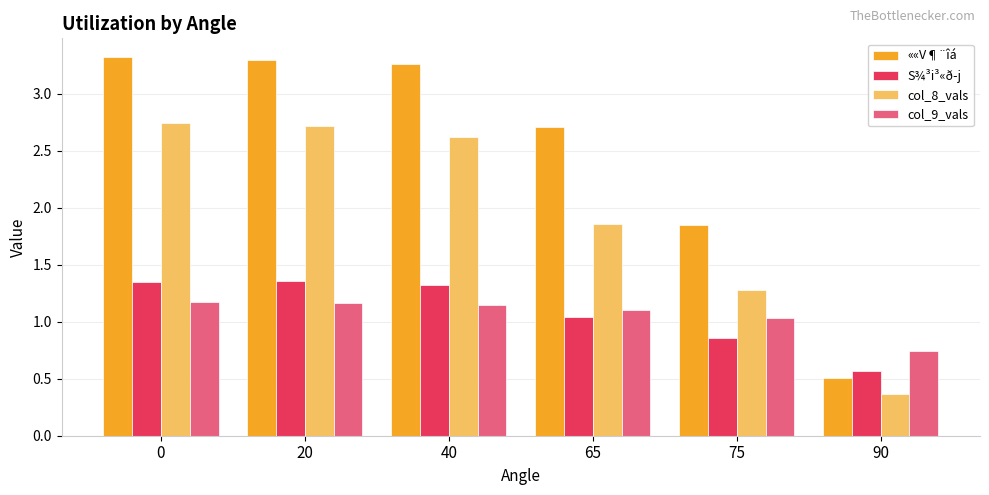

Is it true that col_8_vals equals 3.0 at 65?

False